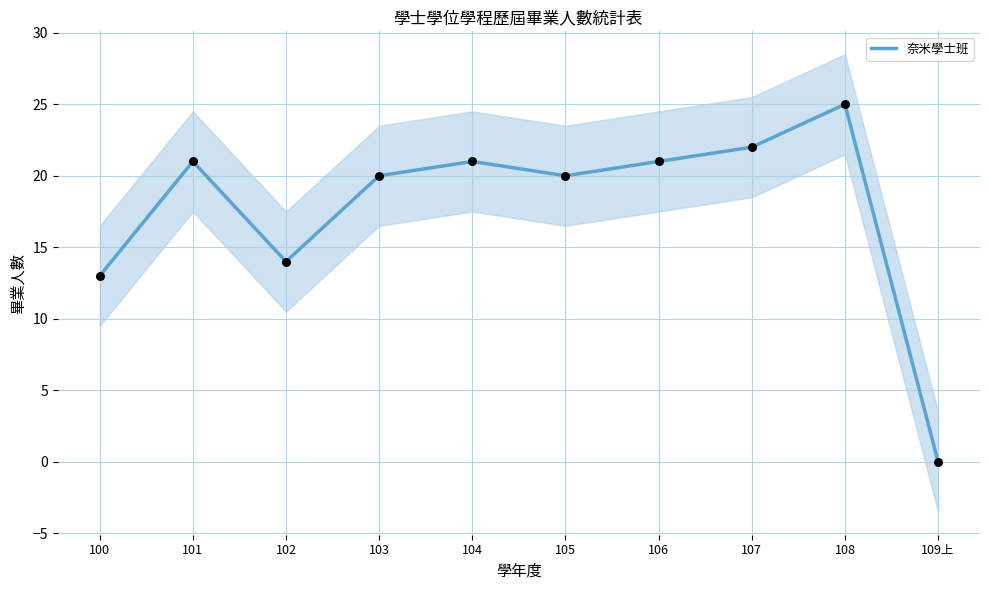

Between 102 and 106, which is larger?

106